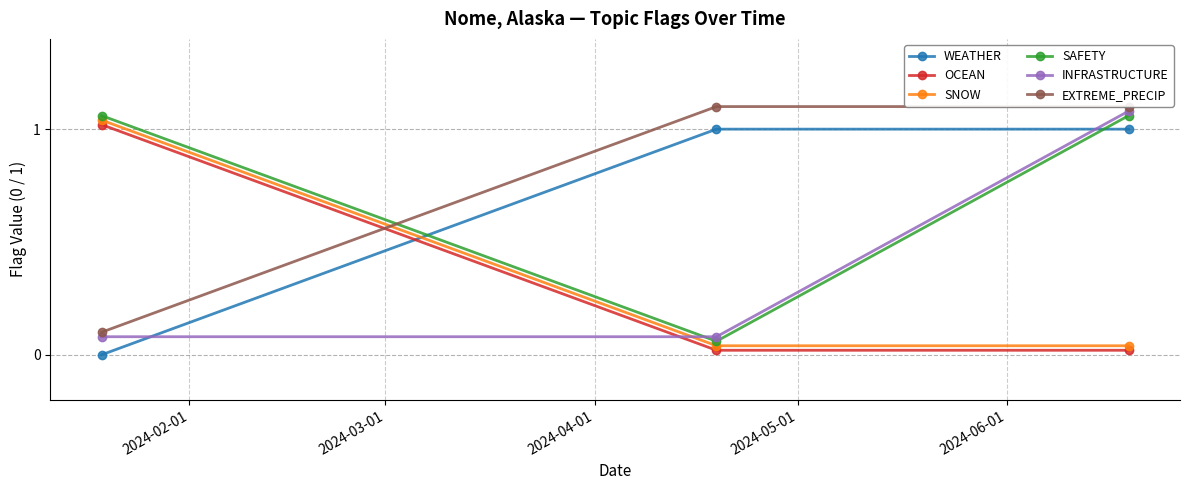

What position from the left is 2024-04-01?

3